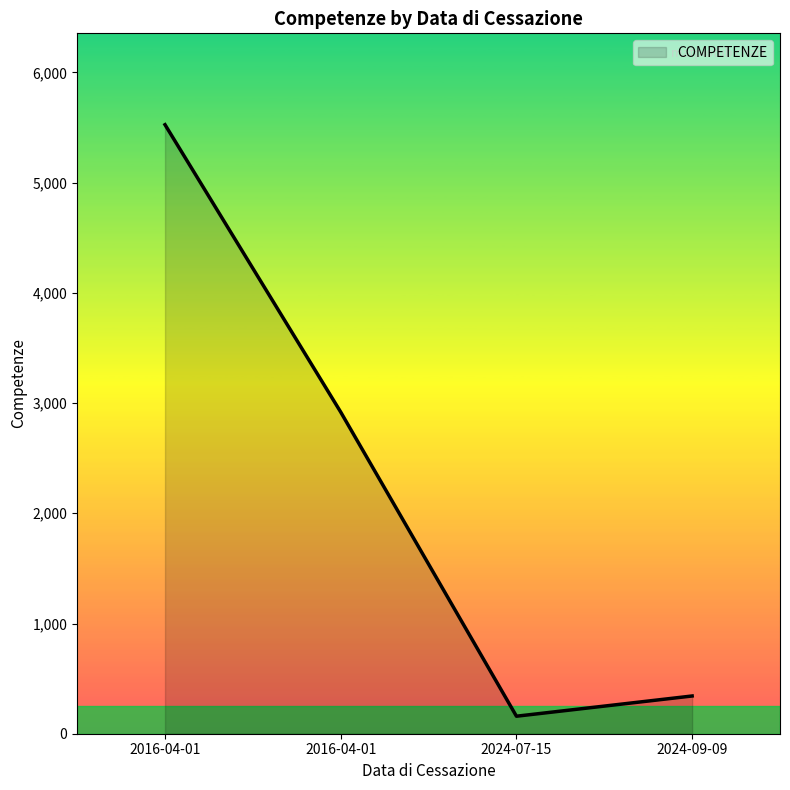

How many lines are shown in the chart?

1